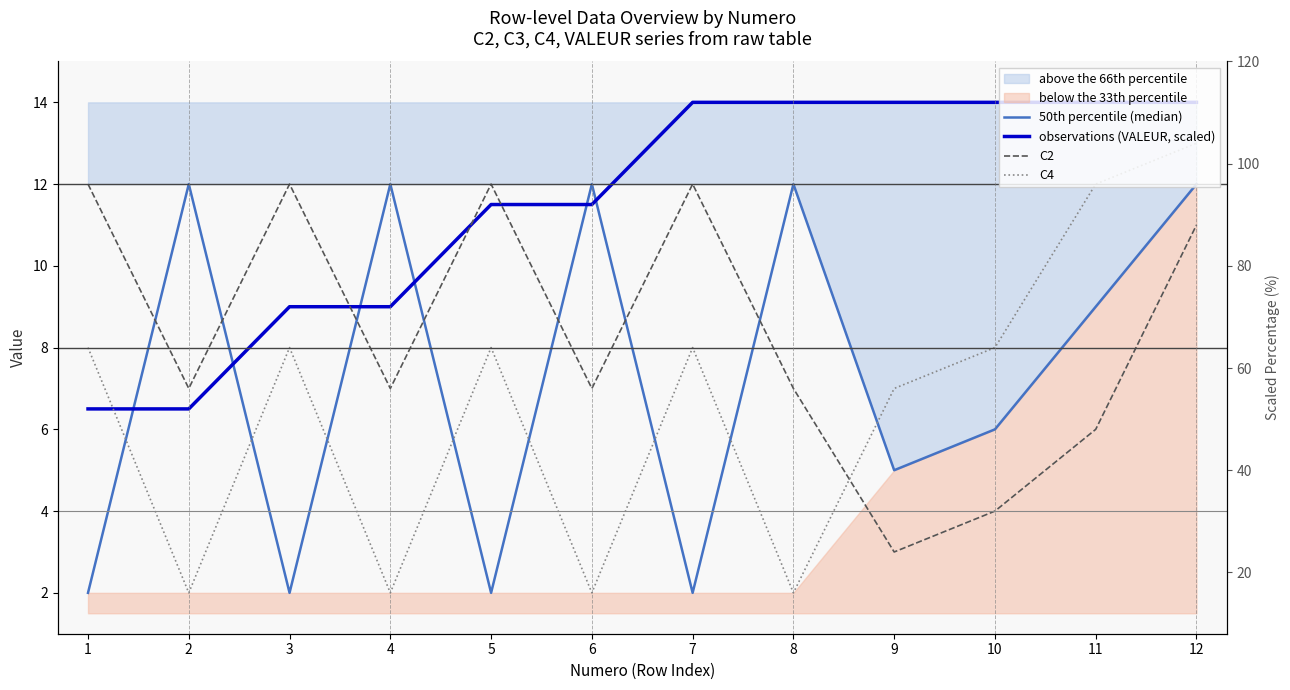

What is the value of the C4 point at the 1st from the left?

8.0